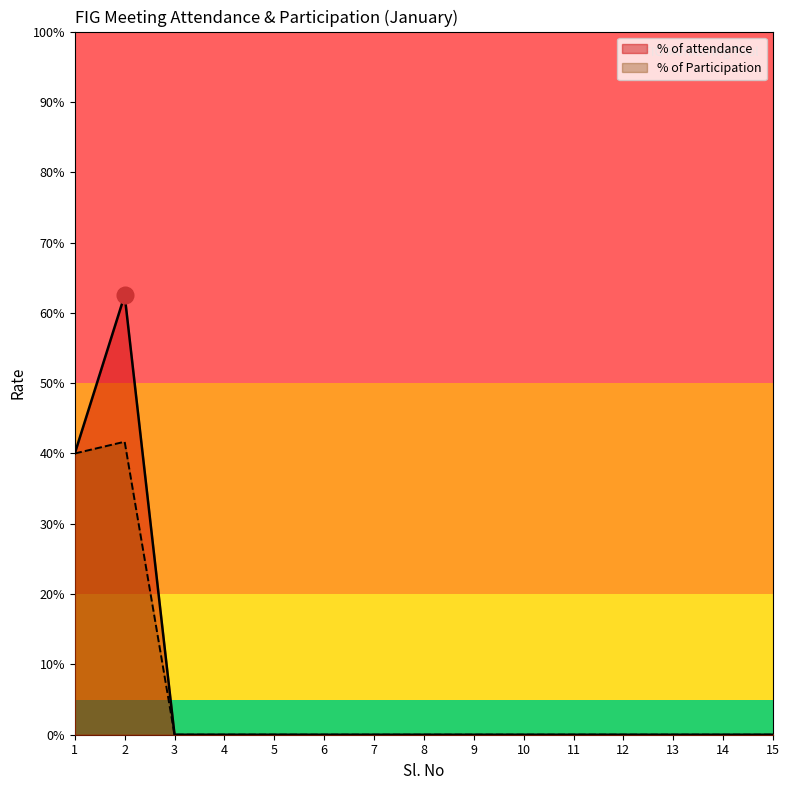

Reading left to right, what are all the values shown in this chart?

% of attendance: 0.4	0.6	0.0	0.0	0.0	0.0	0.0	0.0	0.0	0.0	0.0	0.0	0.0	0.0	0.0
% of Participation: 0.4	0.4	0.0	0.0	0.0	0.0	0.0	0.0	0.0	0.0	0.0	0.0	0.0	0.0	0.0